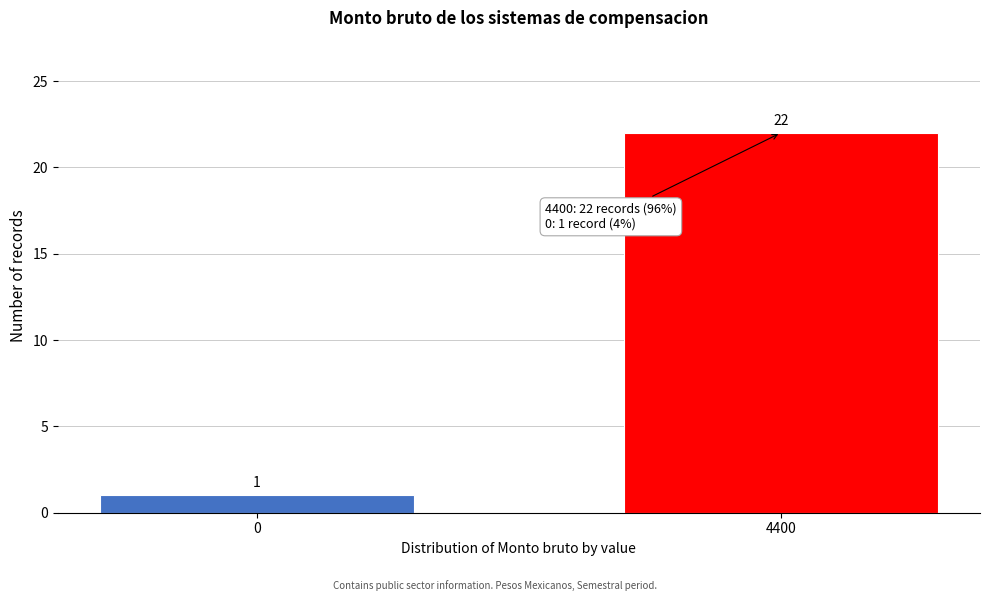

Reading left to right, transcribe all the data shown in this chart.

0=1	4400=22